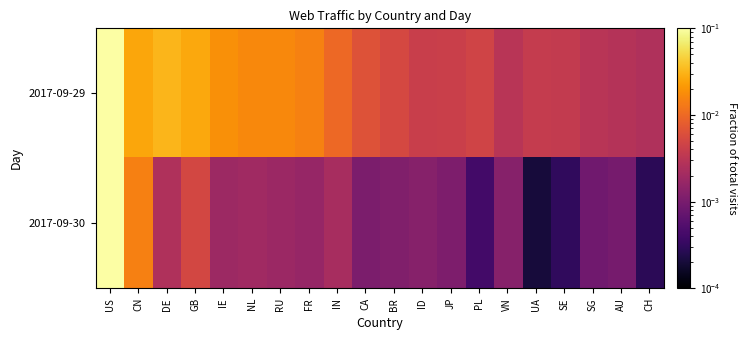

Reading left to right, what are all the values shown in this chart?

2017-09-29: US=0.6	CN=0.0	DE=0.0	GB=0.0	IE=0.0	NL=0.0	RU=0.0	FR=0.0	IN=0.0	CA=0.0	BR=0.0	ID=0.0	JP=0.0	PL=0.0	VN=0.0	UA=0.0	SE=0.0	SG=0.0	AU=0.0	CH=0.0
2017-09-30: US=0.1	CN=0.0	DE=0.0	GB=0.0	IE=0.0	NL=0.0	RU=0.0	FR=0.0	IN=0.0	CA=0.0	BR=0.0	ID=0.0	JP=0.0	PL=0.0	VN=0.0	UA=0.0	SE=0.0	SG=0.0	AU=0.0	CH=0.0